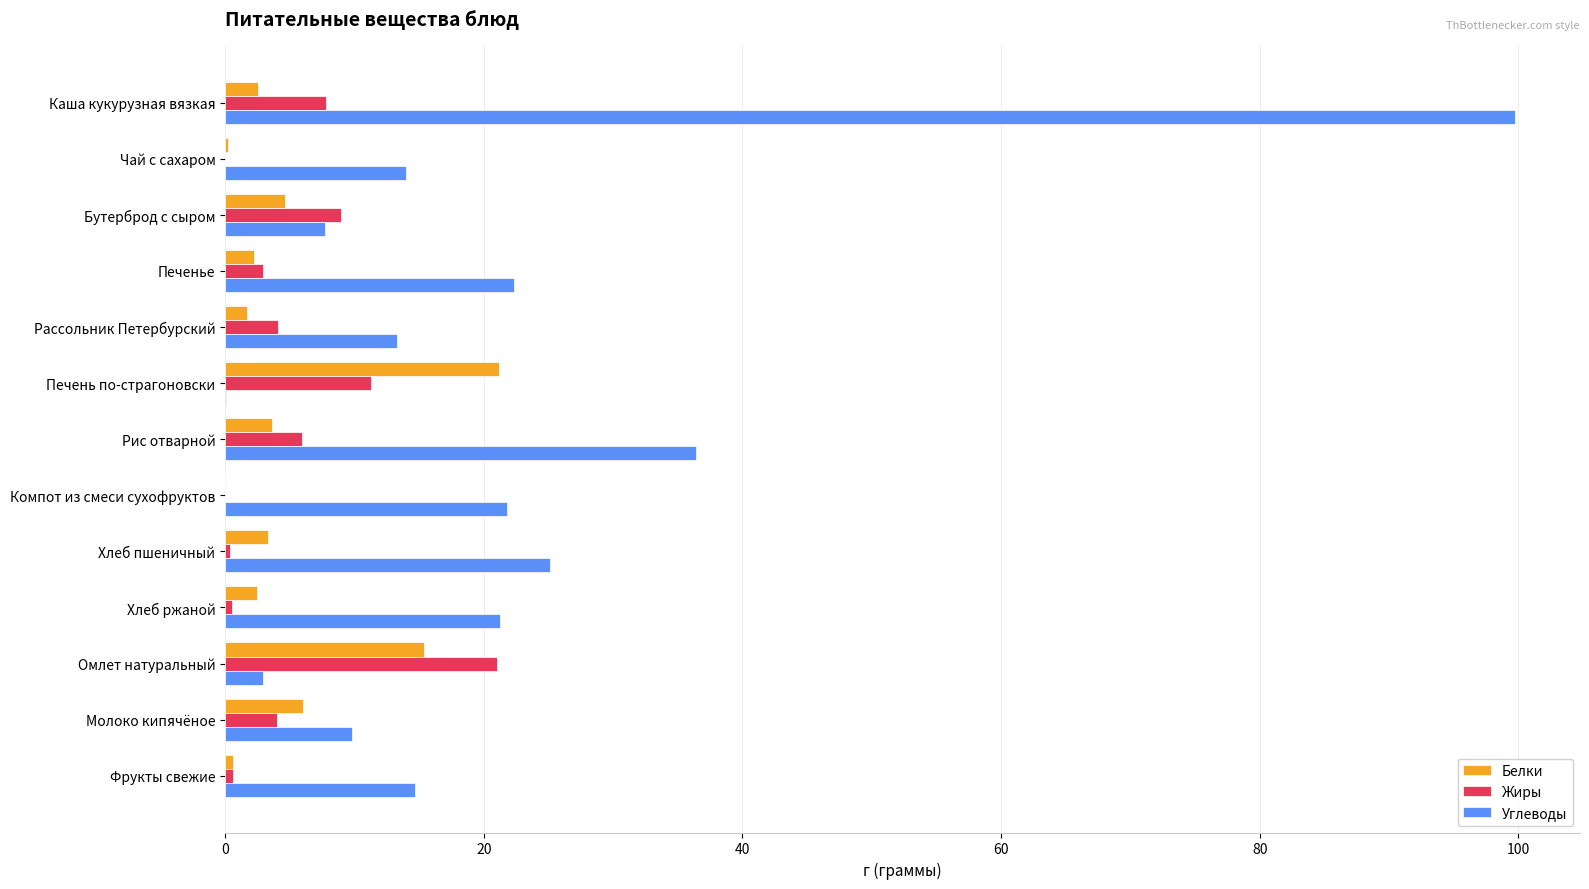

At which category does the chart reach its peak across all series?

Каша кукурузная вязкая